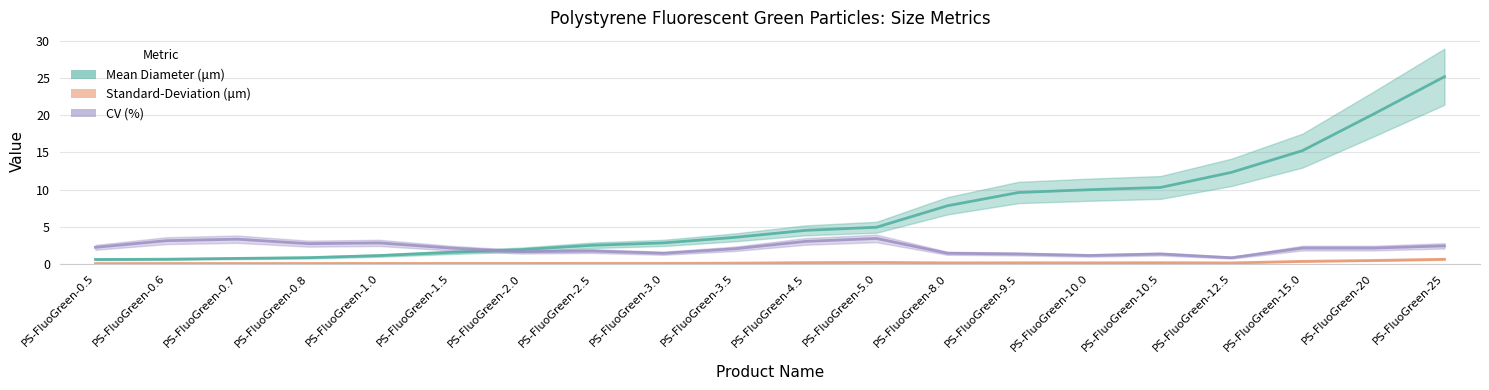

List the series in order of their peak value, lowest first.

Standard-Deviation(μm), CV(%), Mean Diameter (μm)